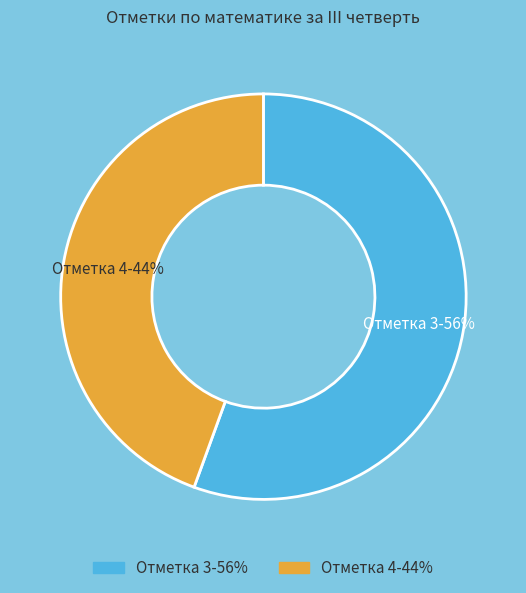

What is the largest slice in the pie chart?

Отметка 3